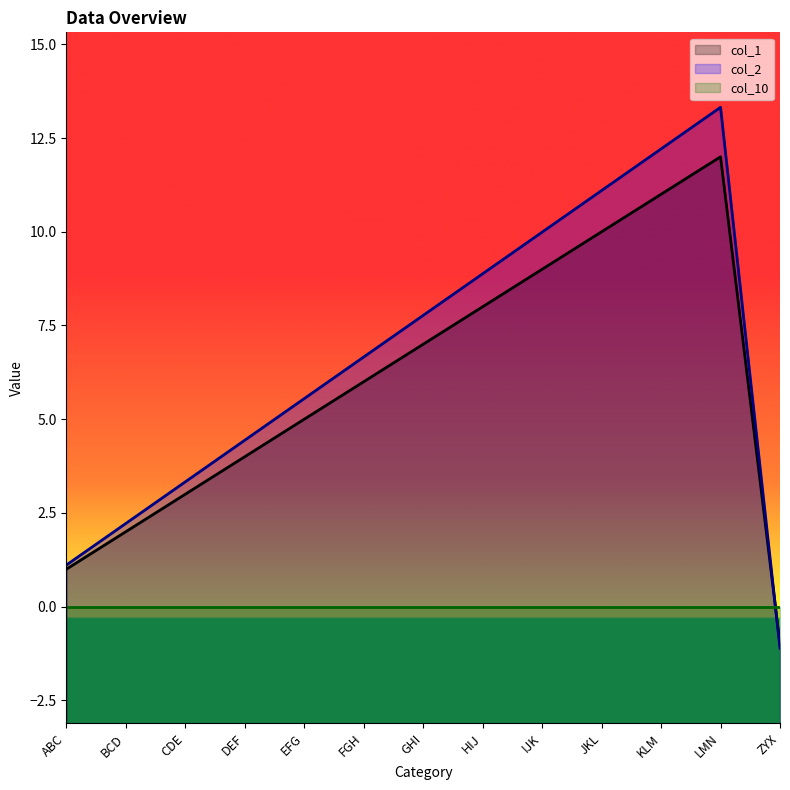

What value does the col_2 series have at KLM?

12.2